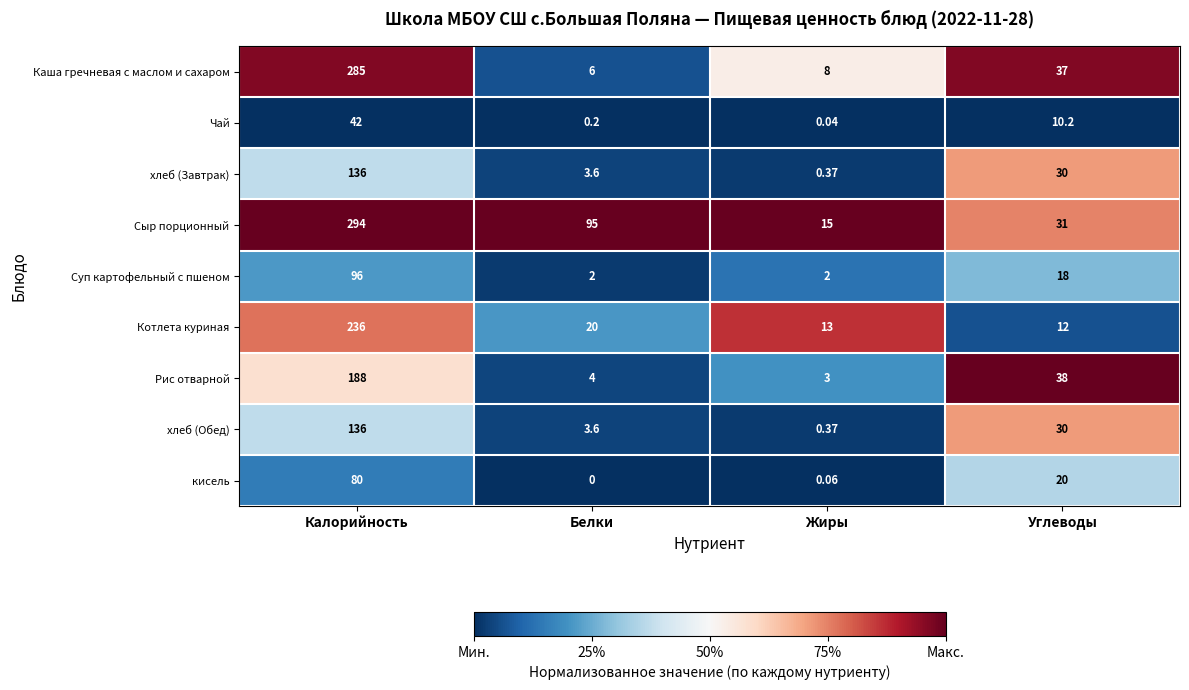

Between Калорийность and Жиры, which series saw the biggest shift?

Сыр порционный